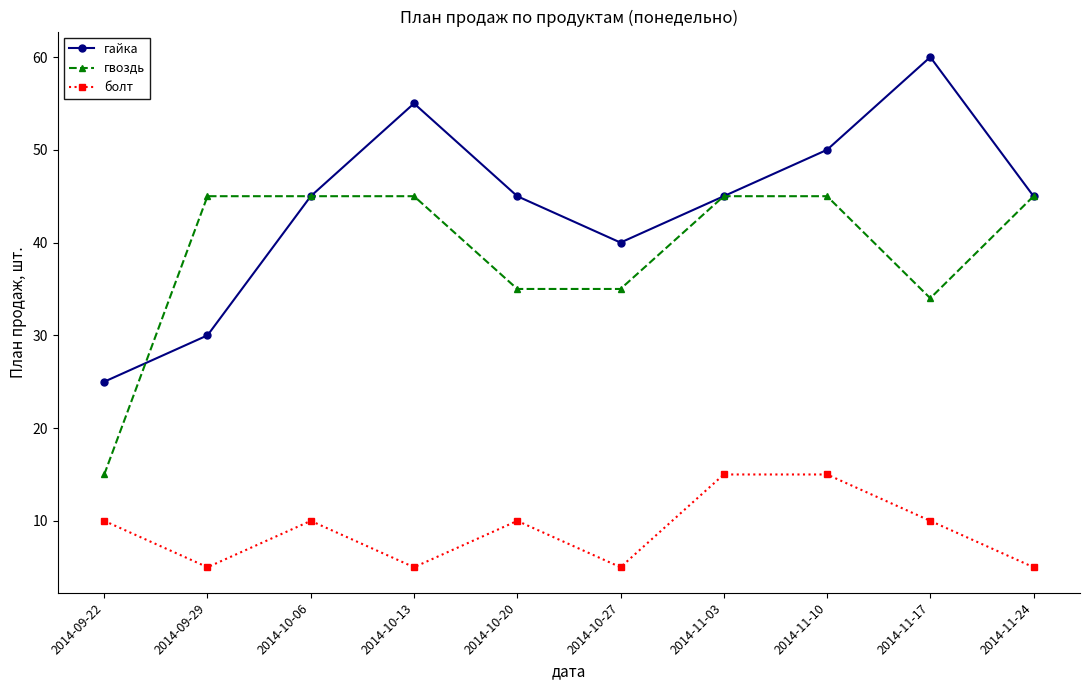

Rank the series by their maximum value, from lowest to highest.

болт, гвоздь, гайка